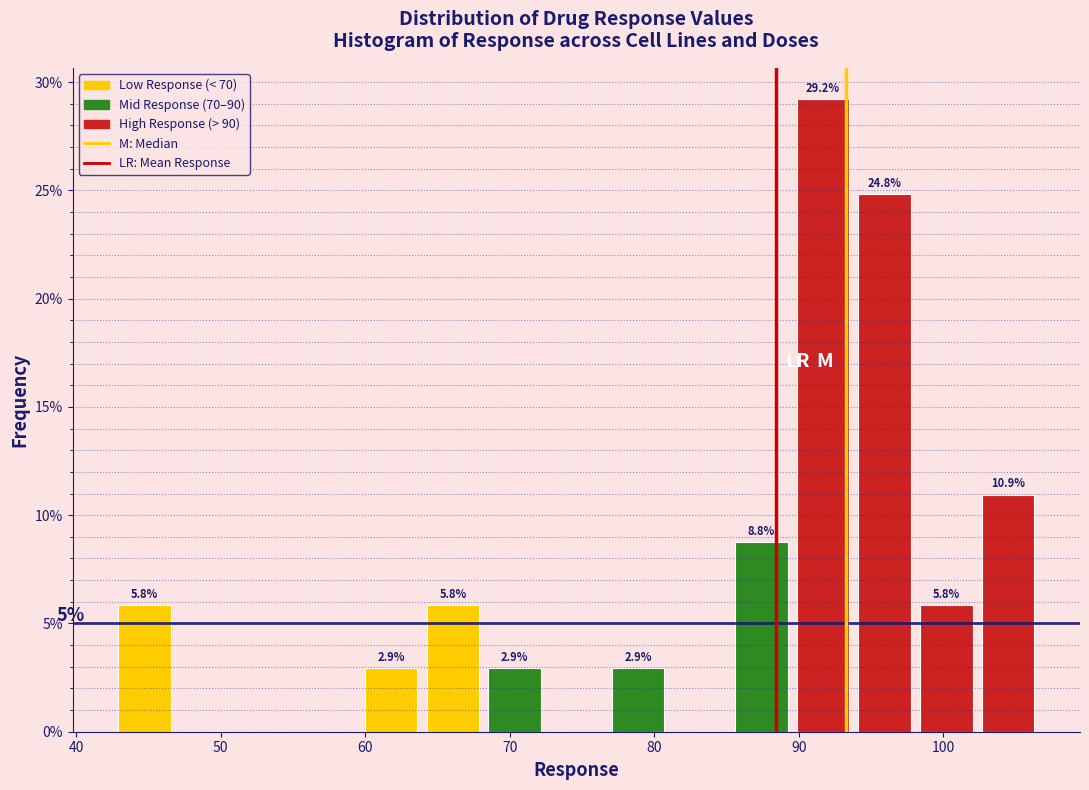

Which range on the x-axis has the tallest bar?

90 to 94